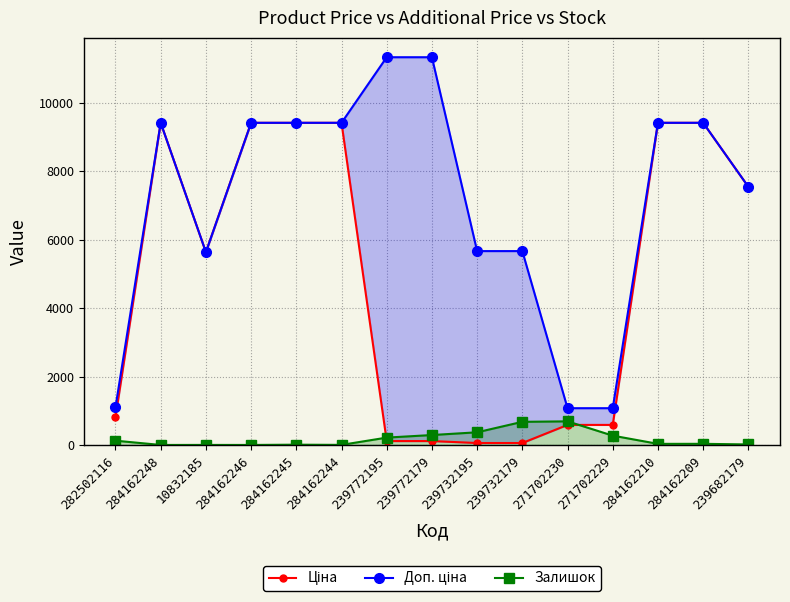

List the labels in order of Ціна value, smallest first.

239732195, 239732179, 239772195, 239772179, 271702230, 271702229, 282502116, 10832185, 239682179, 284162248, 284162246, 284162245, 284162244, 284162210, 284162209